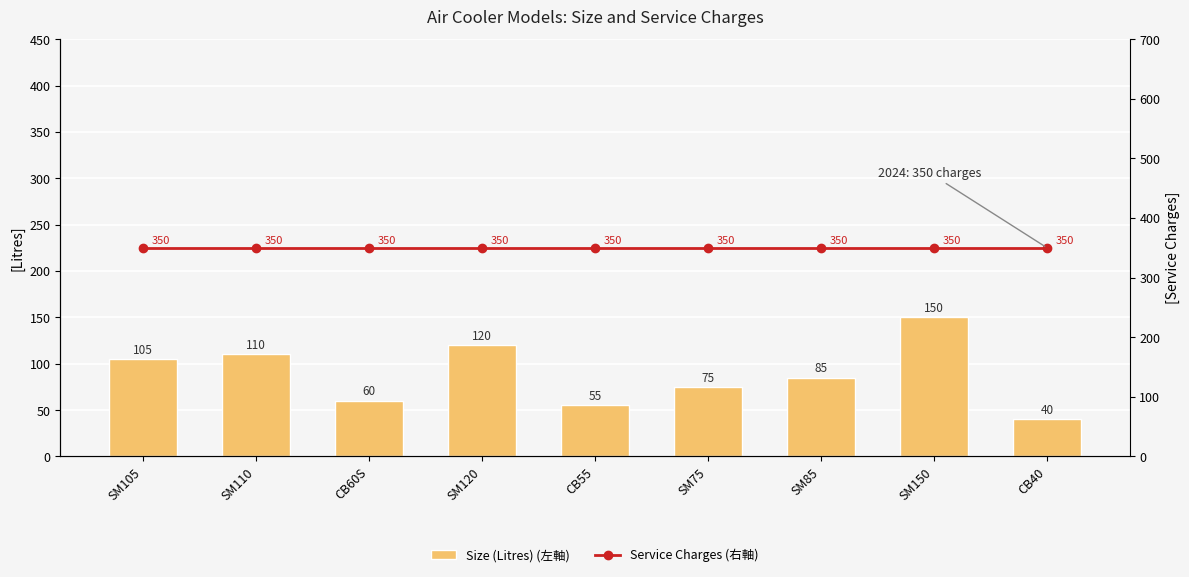

Read the Service Charges (右軸) value at CB55.

350